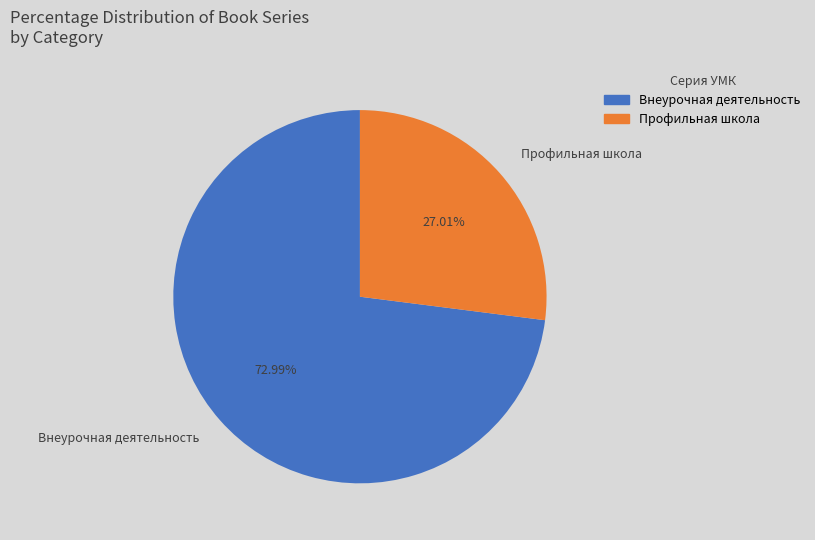

Rank the categories by value from highest to lowest.

Внеурочная деятельность, Профильная школа